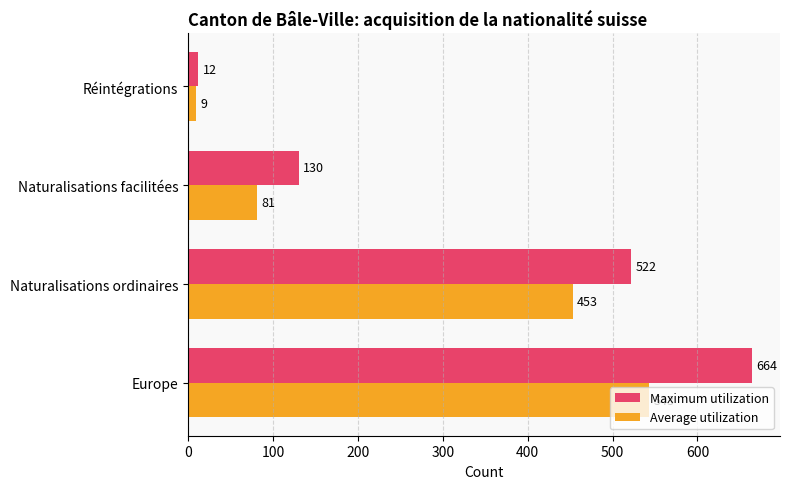

Between Naturalisations ordinaires and Naturalisations facilitées, which series saw the biggest shift?

Maximum utilization